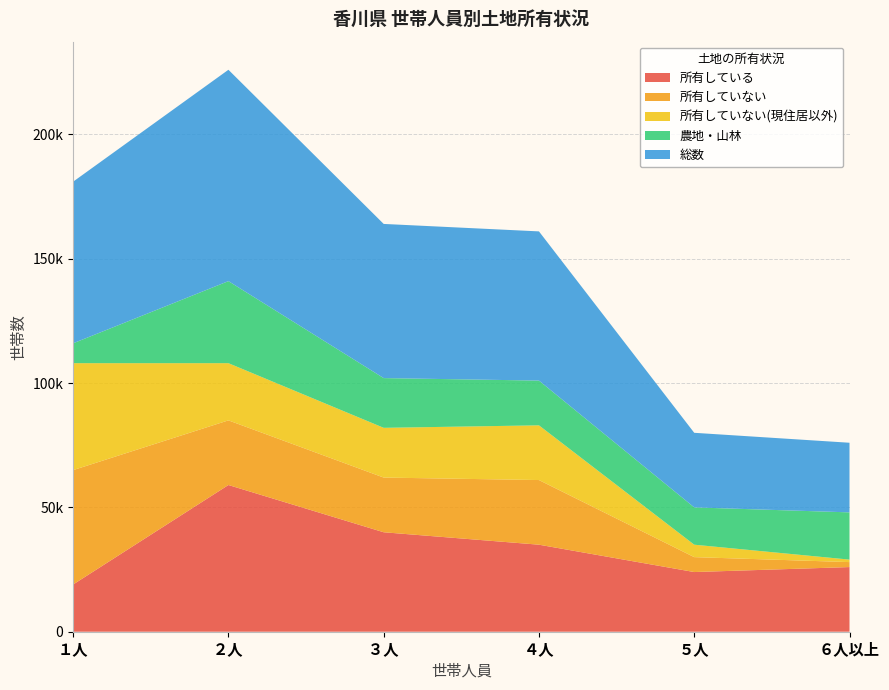

Reading left to right, what are all the values shown in this chart?

所有している: 19000	59000	40000	35000	24000	26000
所有していない: 46000	26000	22000	26000	6000	2000
所有していない(現住居以外): 43000	23000	20000	22000	5000	1000
農地・山林: 8000	33000	20000	18000	15000	19000
総数: 65000	85000	62000	60000	30000	28000